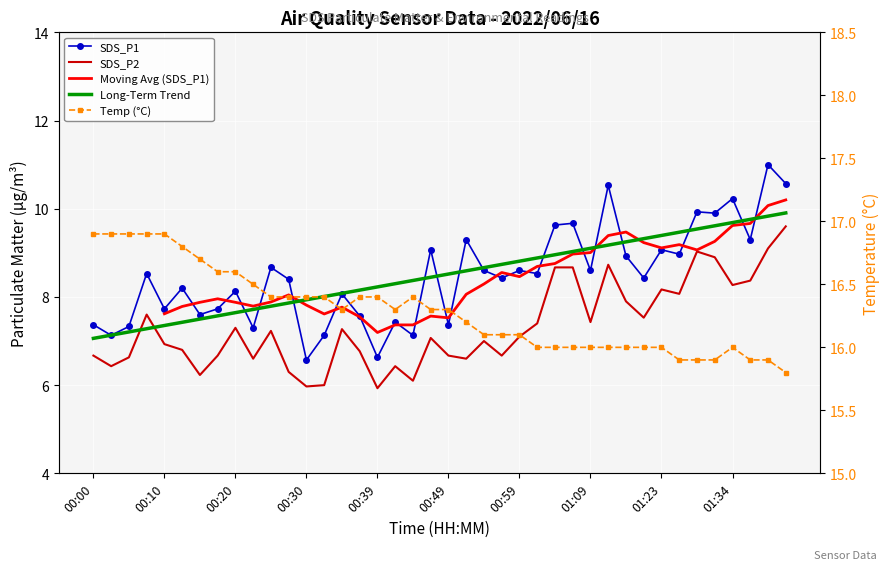

Is it true that SDS_P2 equals 6.7 at 00:49?

True